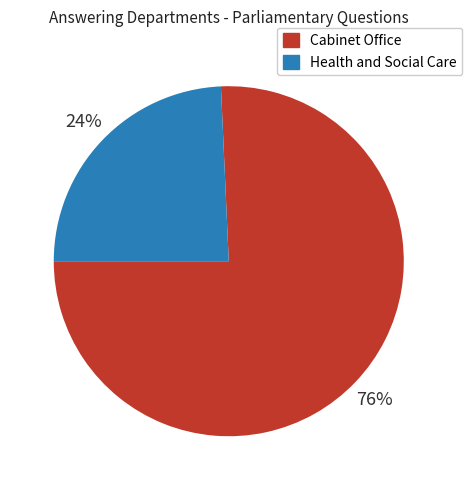

What is the largest slice in the pie chart?

Cabinet Office